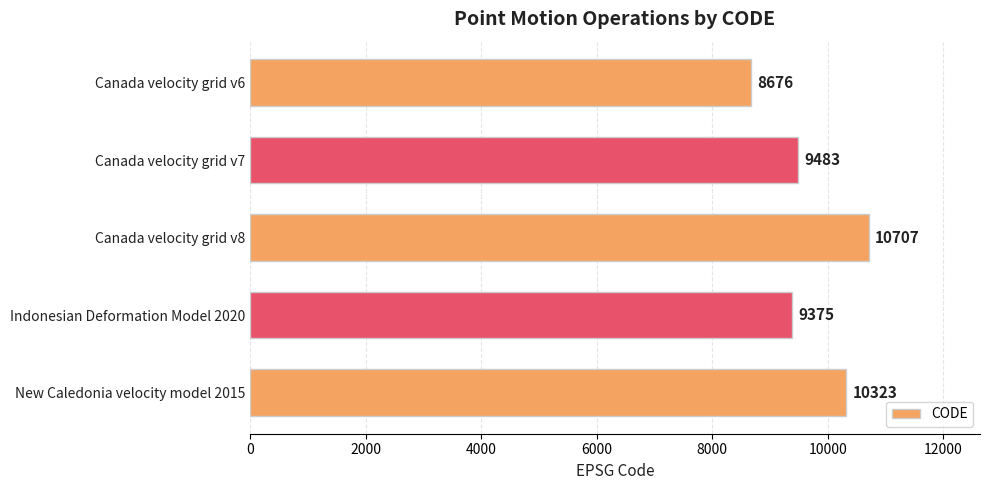

True or false: the data shows 14644 at Canada velocity grid v7.

False